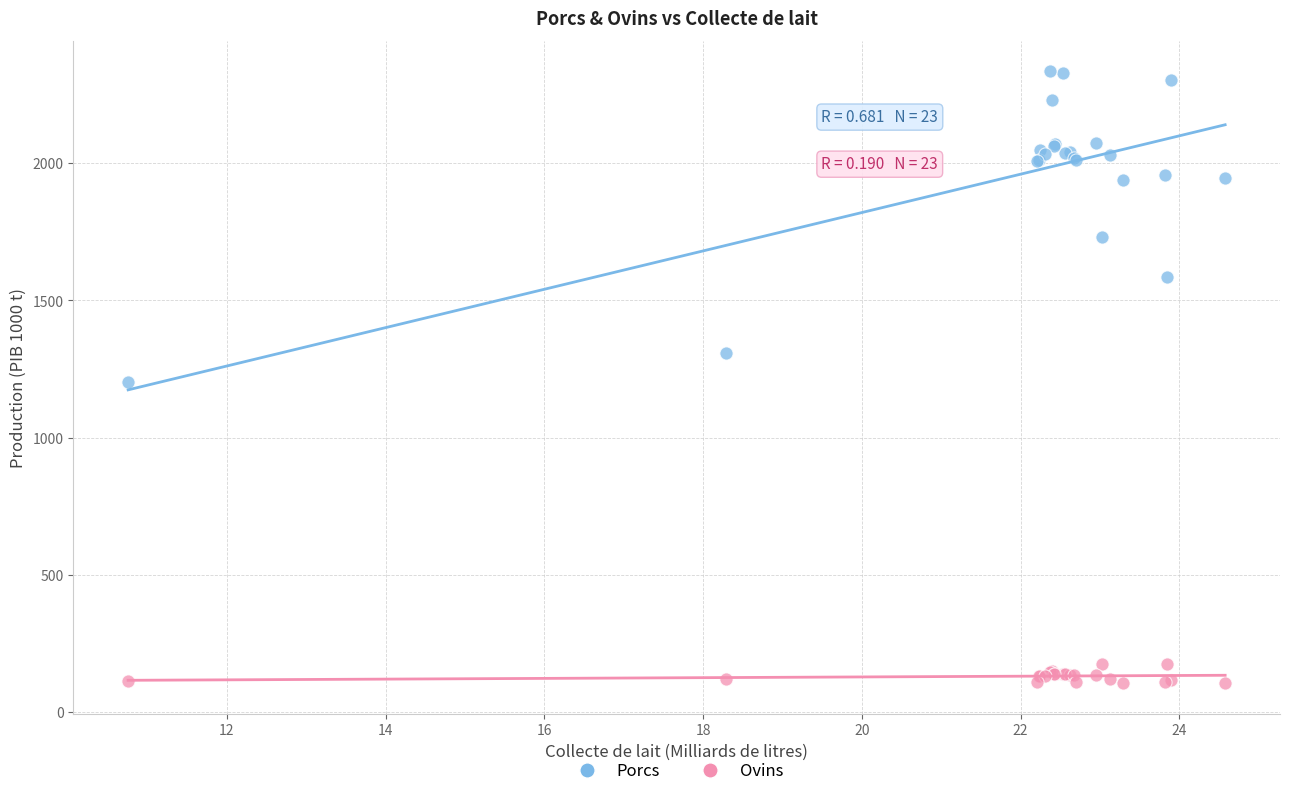

Which series contains the lowest Y value?

Ovins